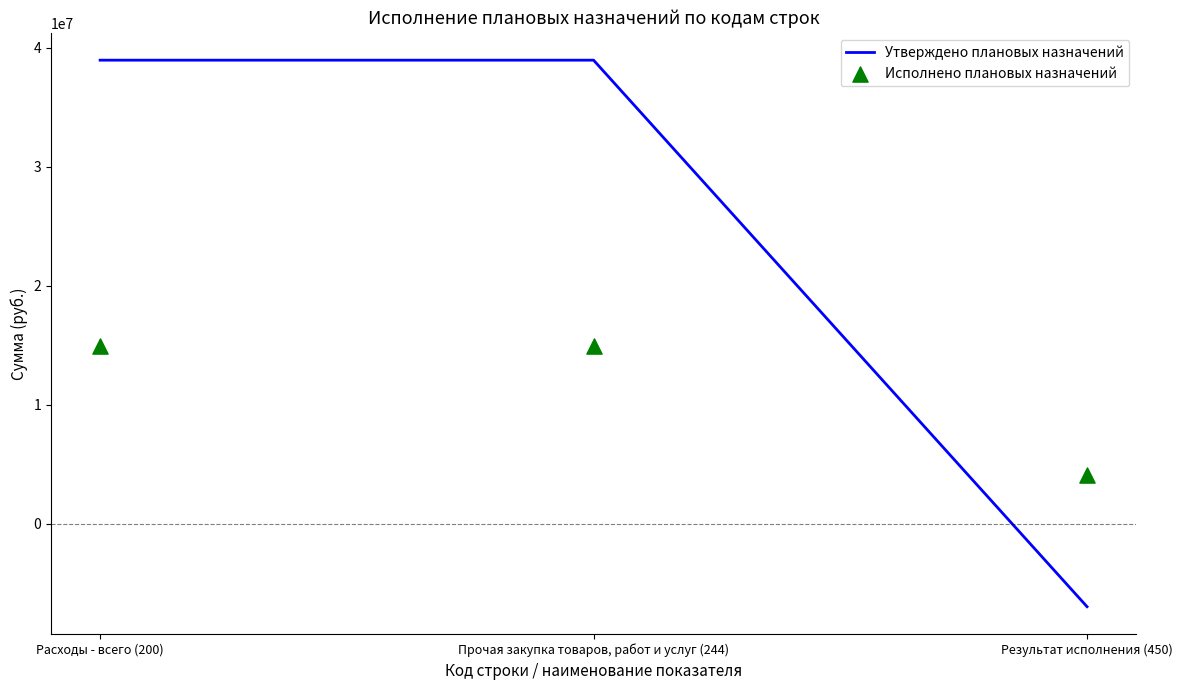

What is the total value across all series at Результат исполнения (450)?

-2838321.4